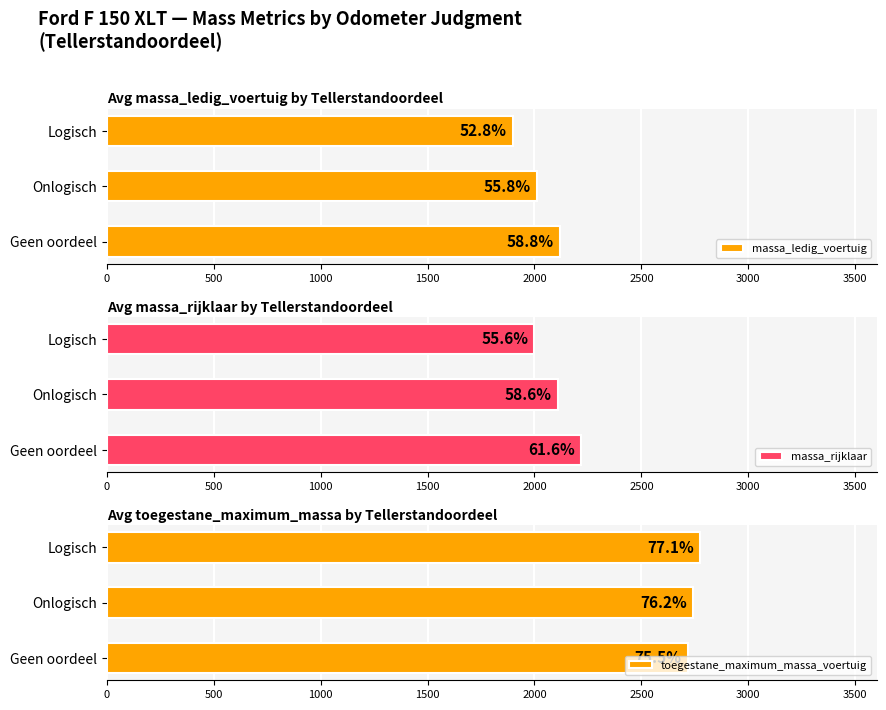

What is the difference between the maximum and second lowest values in the massa_ledig_voertuig series?

107.4